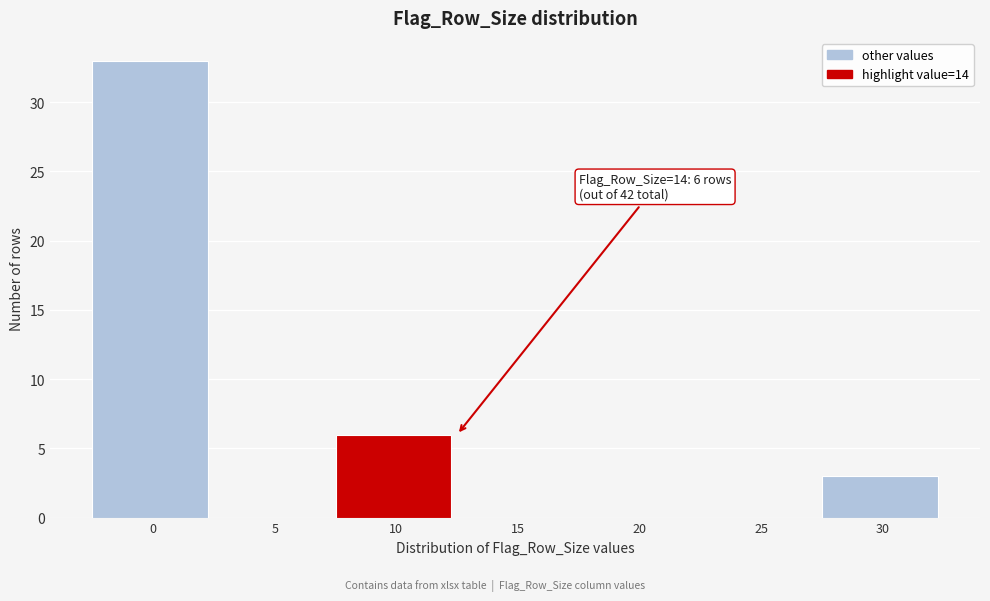

Reading left to right, extract all data points from this chart.

0=33	5=0	10=6	15=0	20=0	25=0	30=3